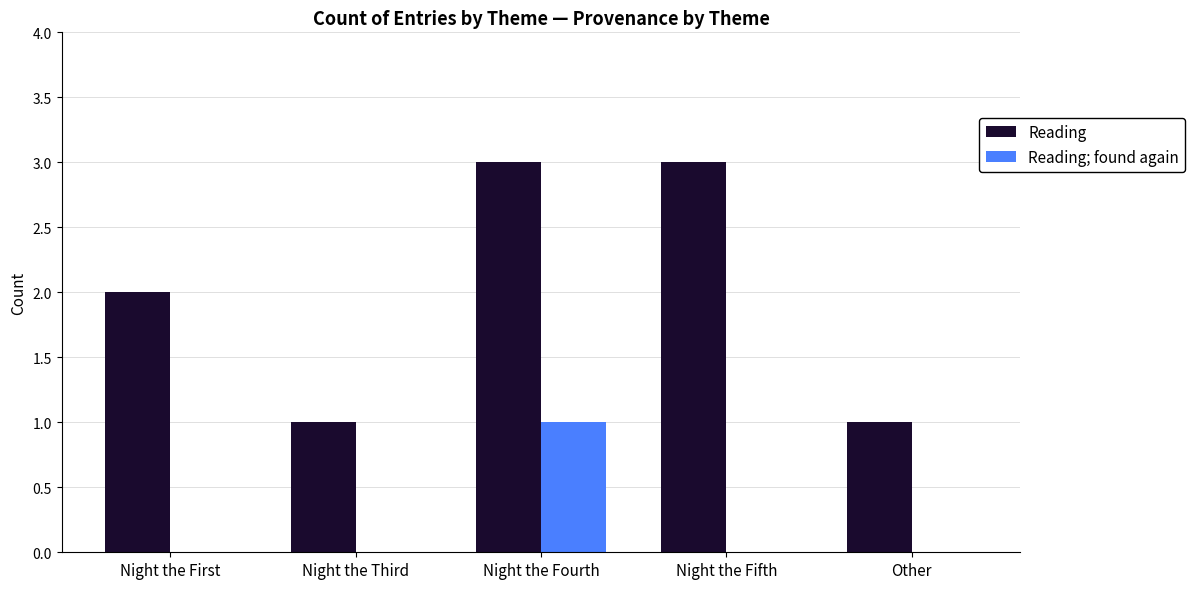

Which series has the widest spread of values?

Reading